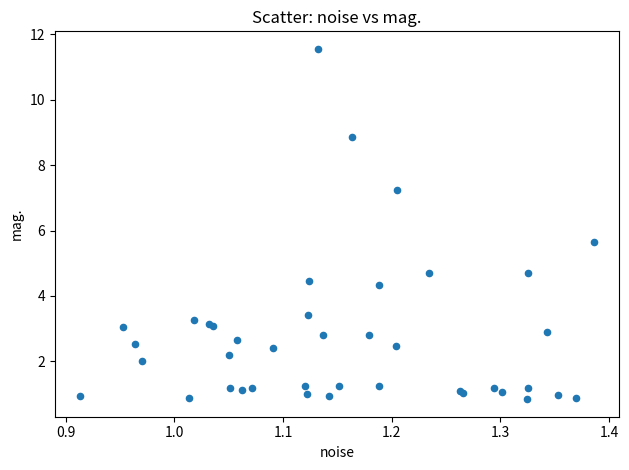

What Y value in the scatter plot is closest to 6?

5.7